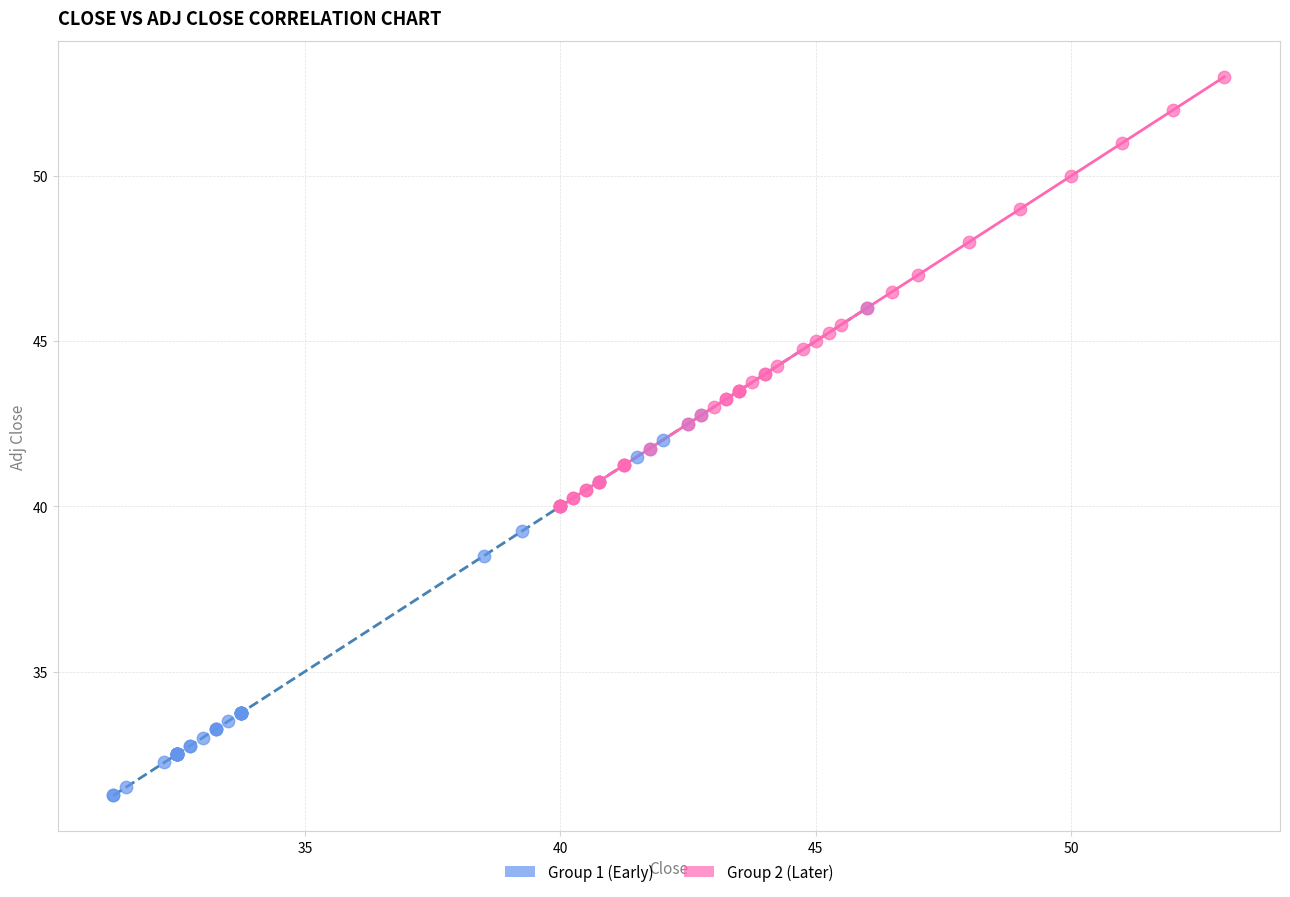

Which series contains the highest Y value?

Group 2 (Later)